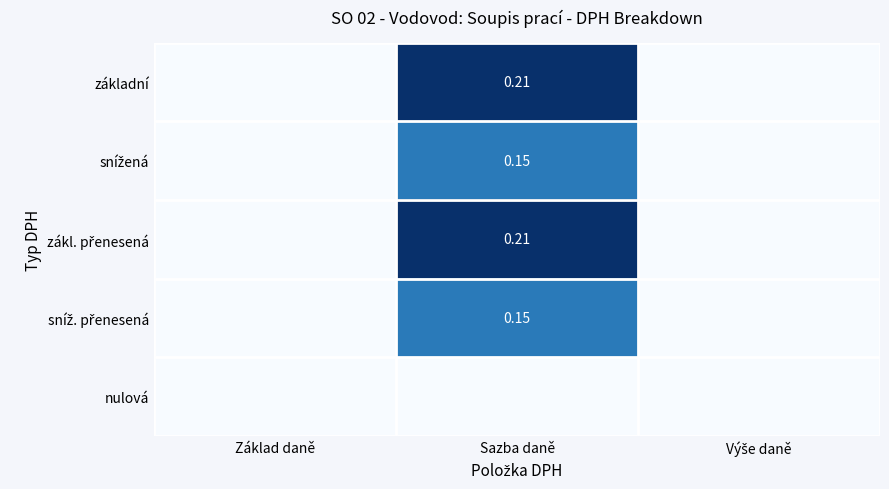

What is the sum of all zákl. přenesená values?

0.2